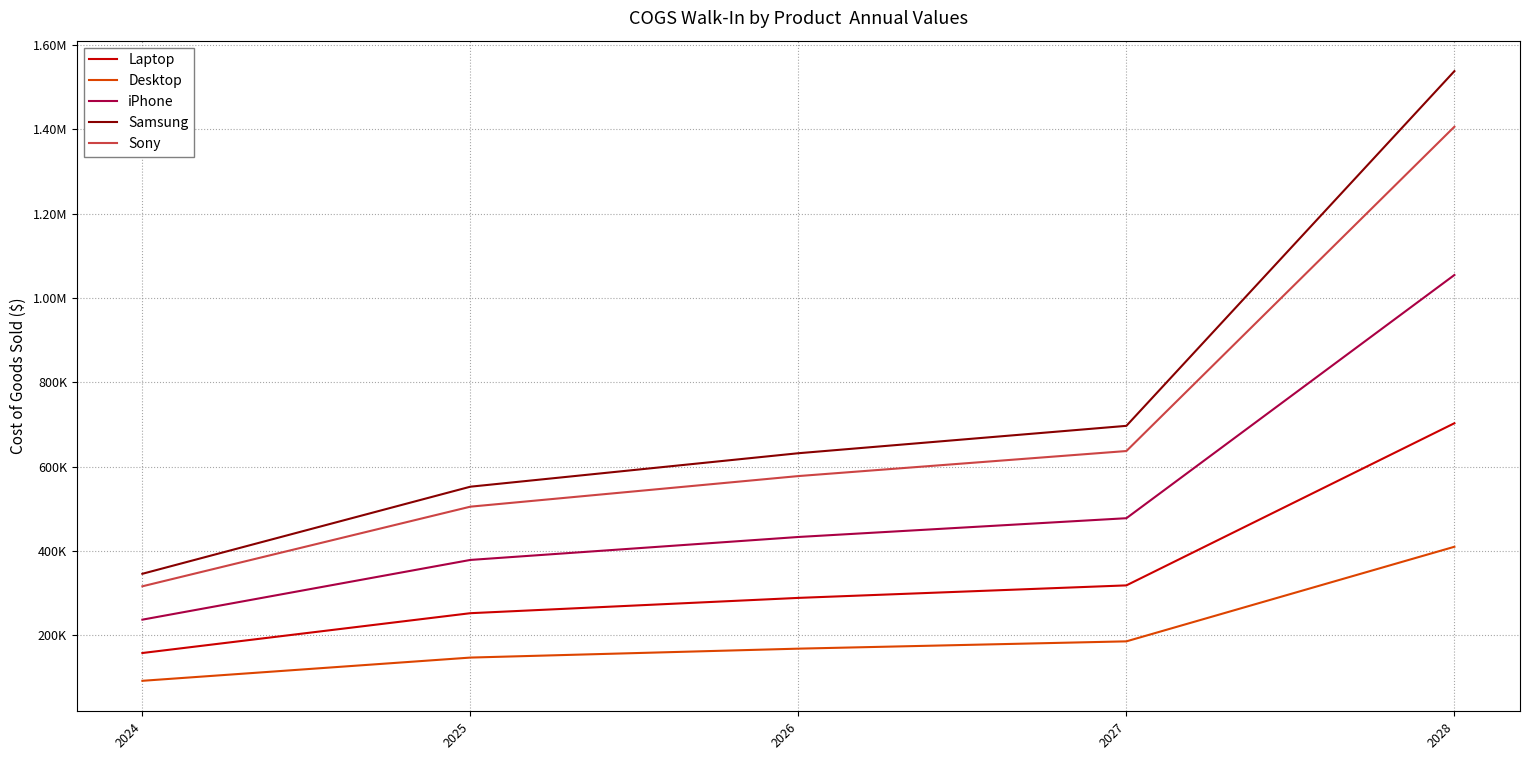

What are all the series names shown in the legend?

Laptop, Desktop, iPhone, Samsung, Sony